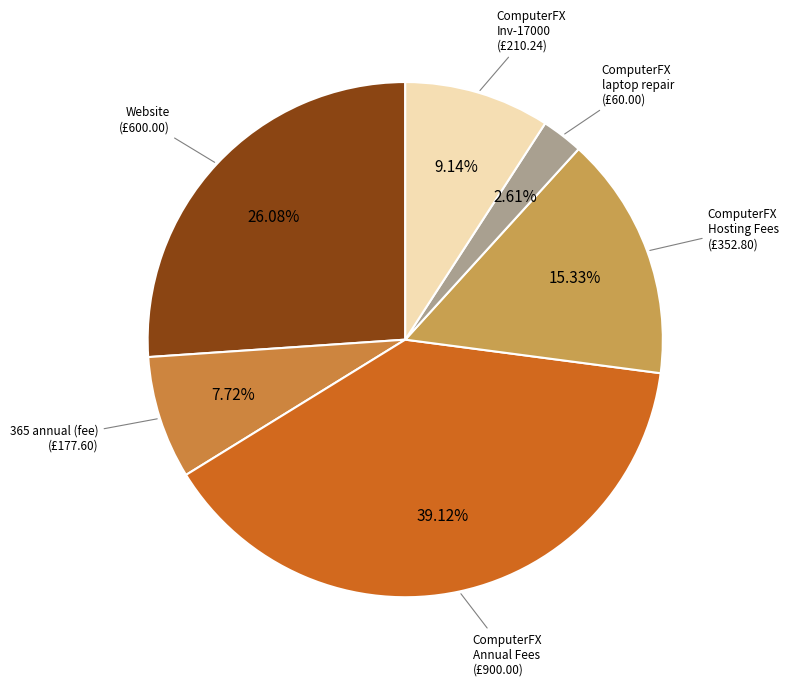

To the nearest percent, what is the difference between the largest and smallest slice percentages?

37%